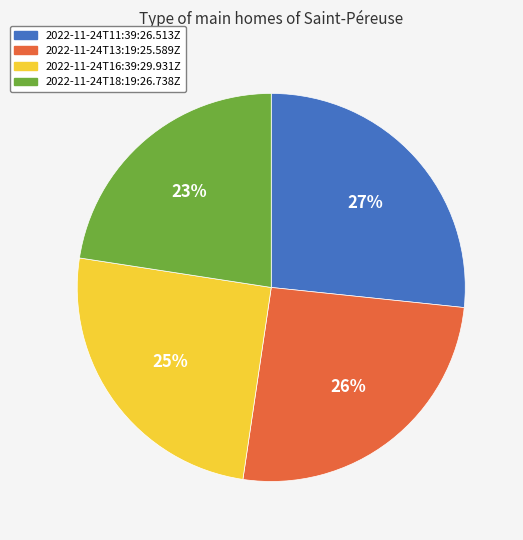

The 2022-11-24T16:39:29.931Z slice represents 25% of the pie. True or false?

True